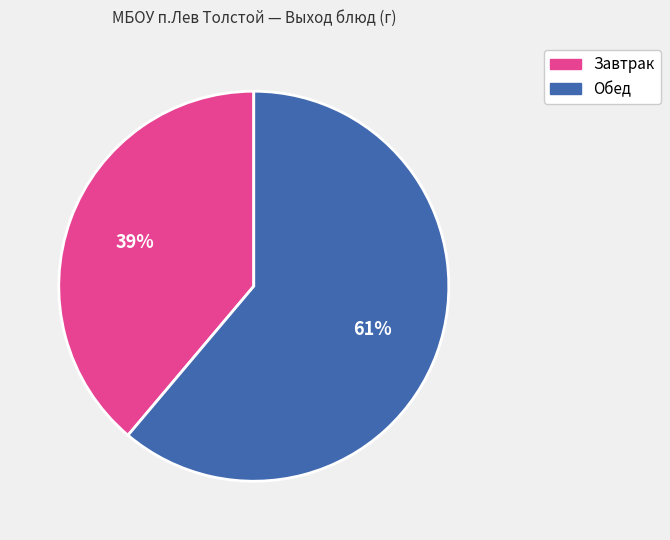

To the nearest percent, what is the difference between the largest and smallest slice percentages?

22%